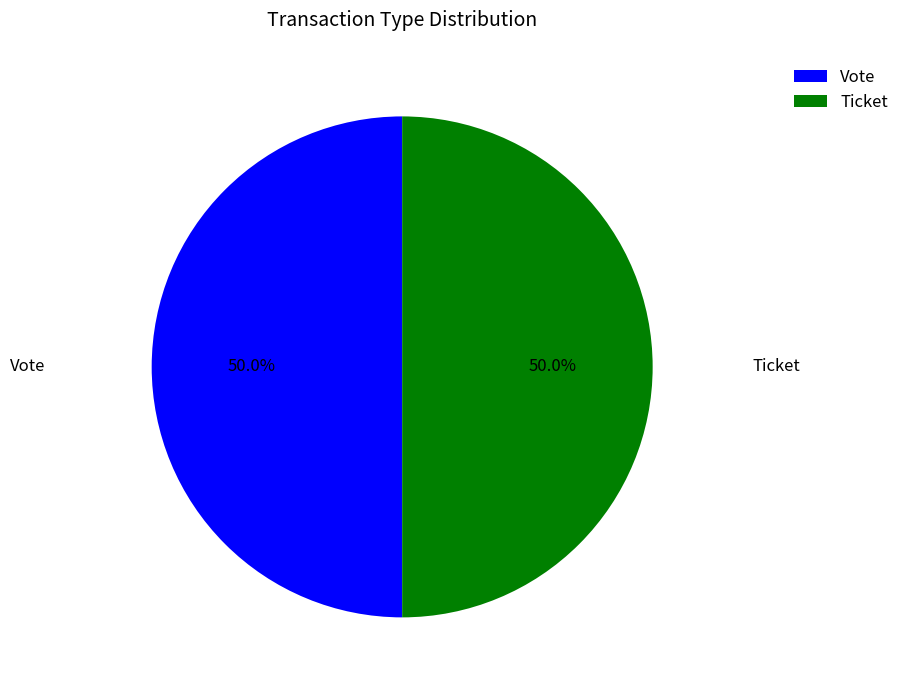

What is the ratio of the value at Vote to the value at Ticket?

1.0